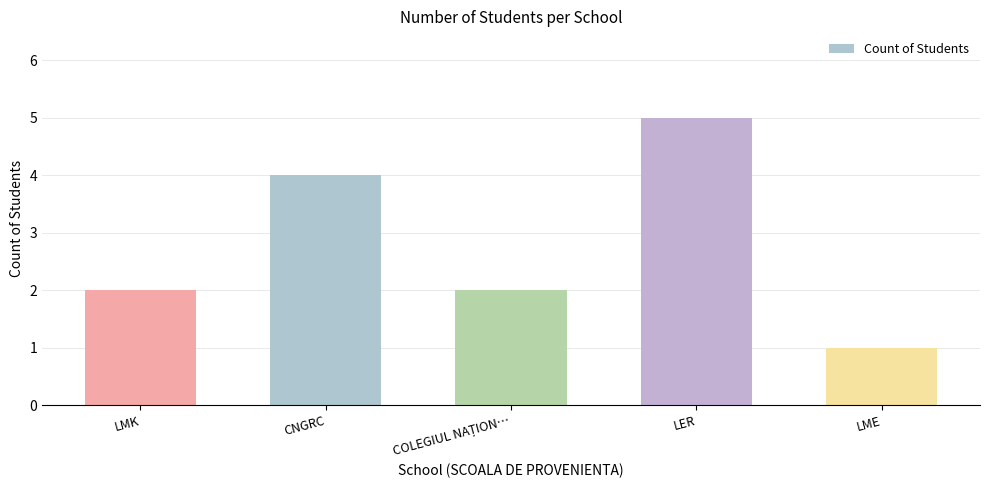

Are the bars grouped side by side (vs. stacked)?

No